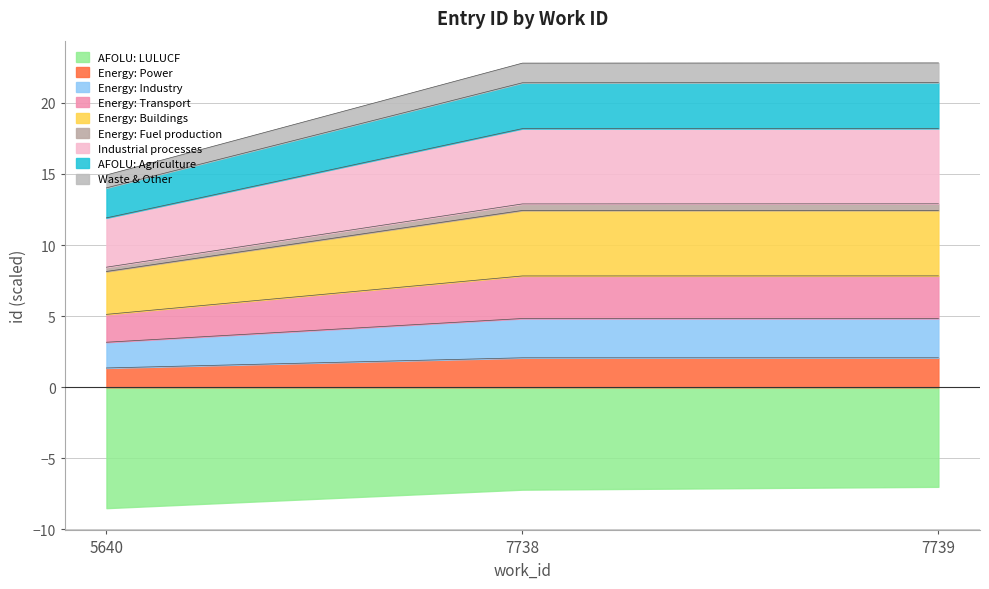

The chart shows a value of 7.8 at 7739. True or false?

True